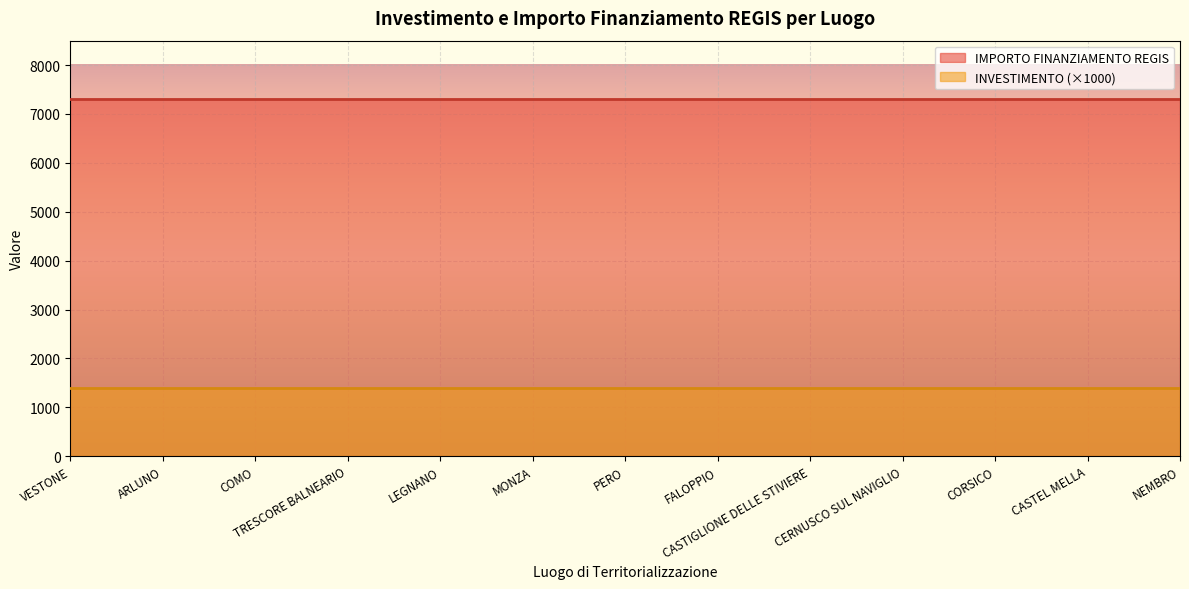

True or false: IMPORTO FINANZIAMENTO REGIS has a value of 13046.6 at NEMBRO.

False